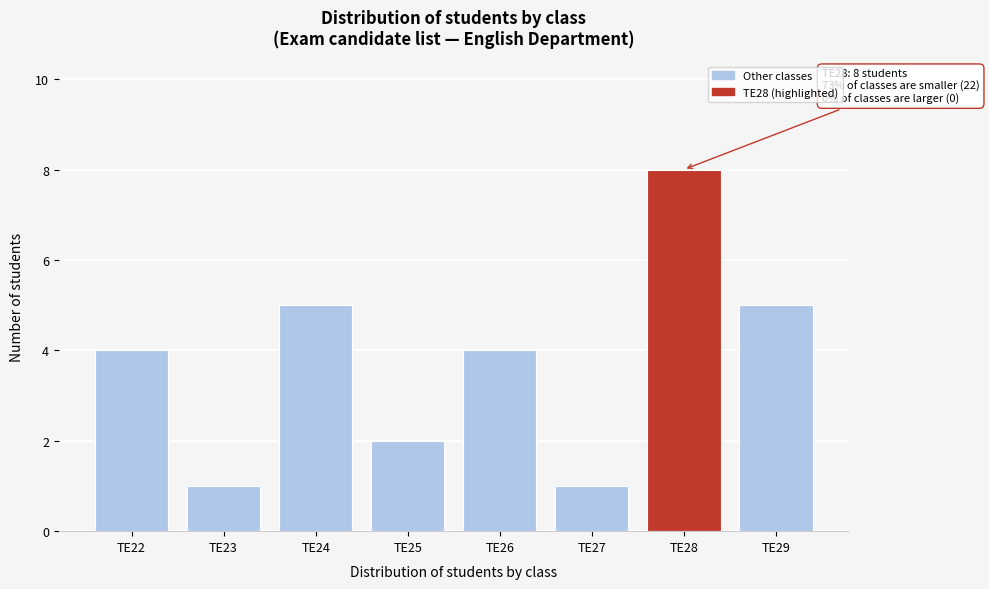

Reading left to right, extract all data points from this chart.

TE22=4	TE23=1	TE24=5	TE25=2	TE26=4	TE27=1	TE28=8	TE29=5